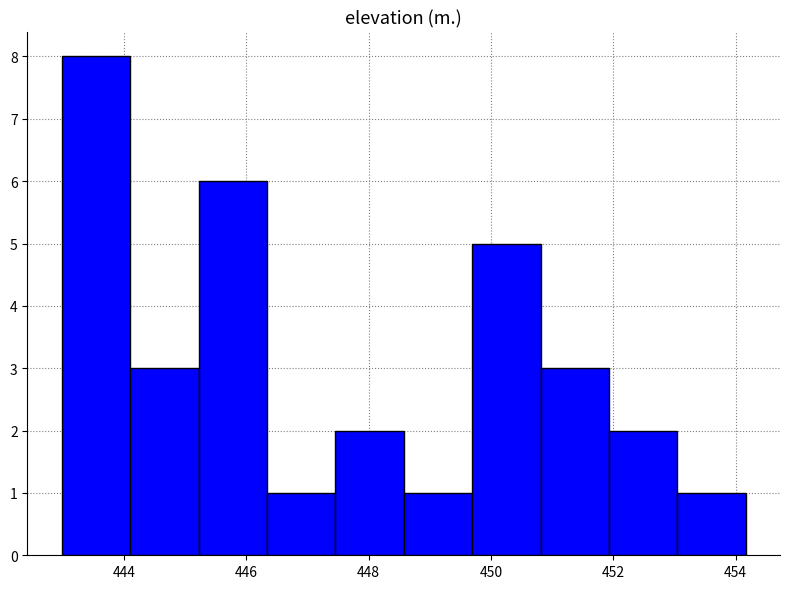

Reading left to right, list every bar in this chart as the range it spans on the x-axis followed by its height. Neither the bar edges nor the heights are printed on the chart, so give them approximately, as read against the axes.

443.0 to 444.0: 8
444.0 to 445.2: 3
445.2 to 446.4: 6
446.4 to 447.4: 1
447.4 to 448.6: 2
448.6 to 449.6: 1
449.6 to 450.8: 5
450.8 to 452.0: 3
452.0 to 453.0: 2
453.0 to 454.2: 1